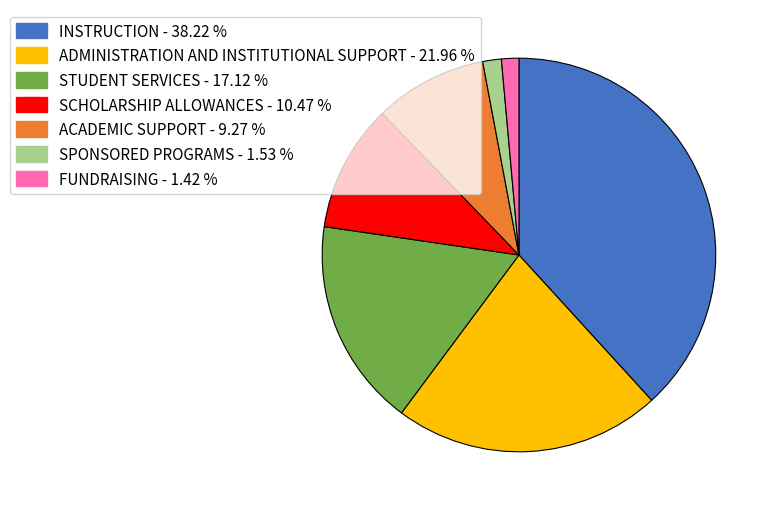

Which category has the biggest portion of the pie?

INSTRUCTION